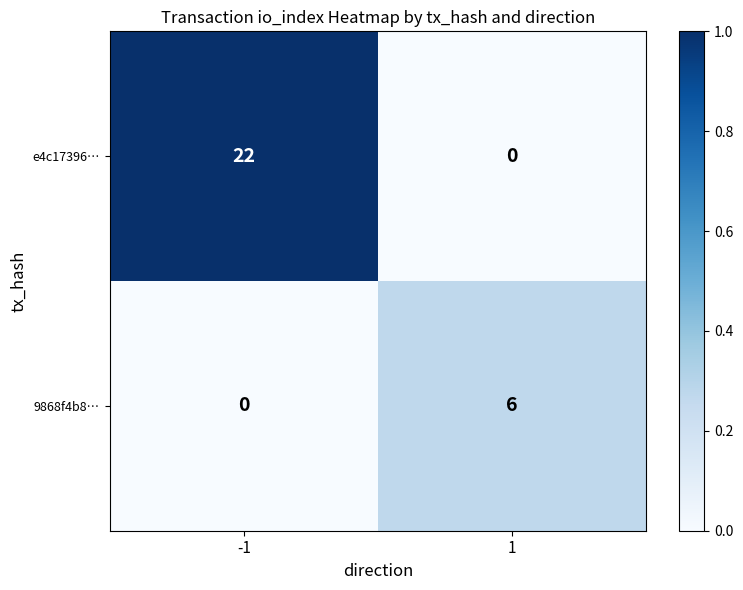

Which series has the largest range (max minus min)?

e4c17396…